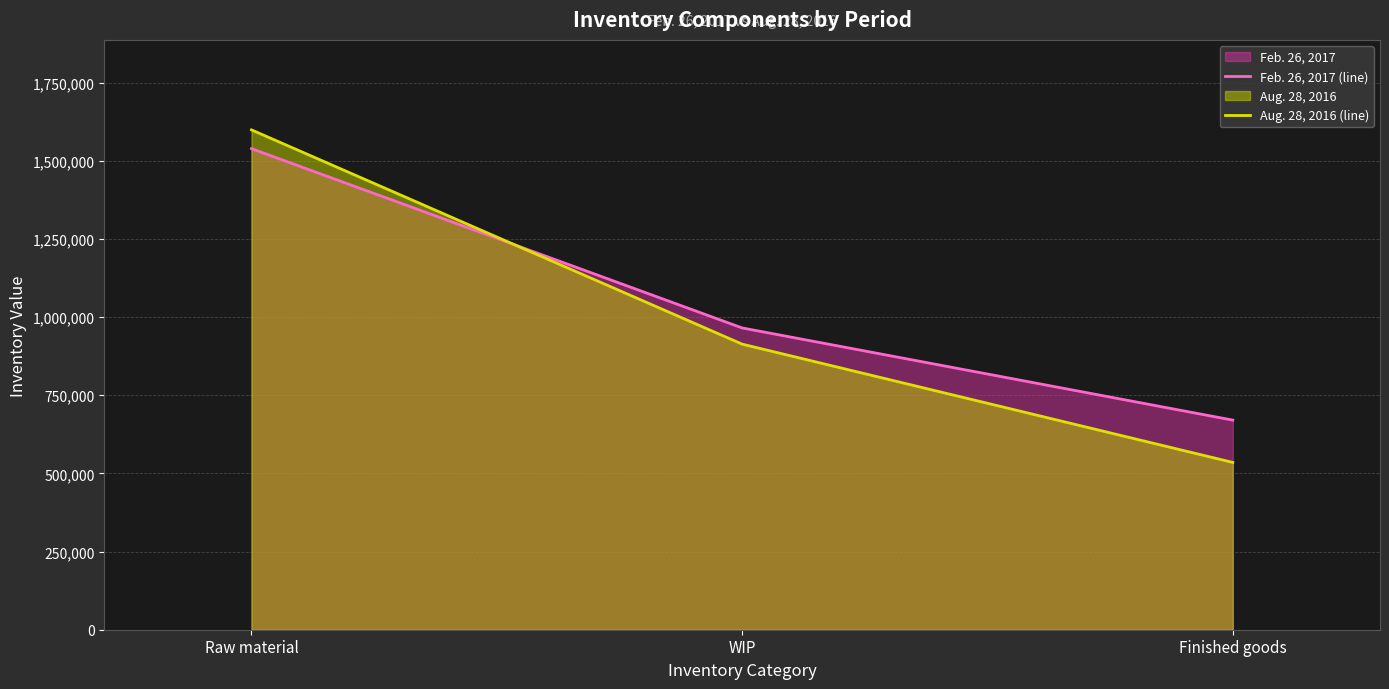

The Aug. 28, 2016 (line) series shows 601266 at WIP. True or false?

False